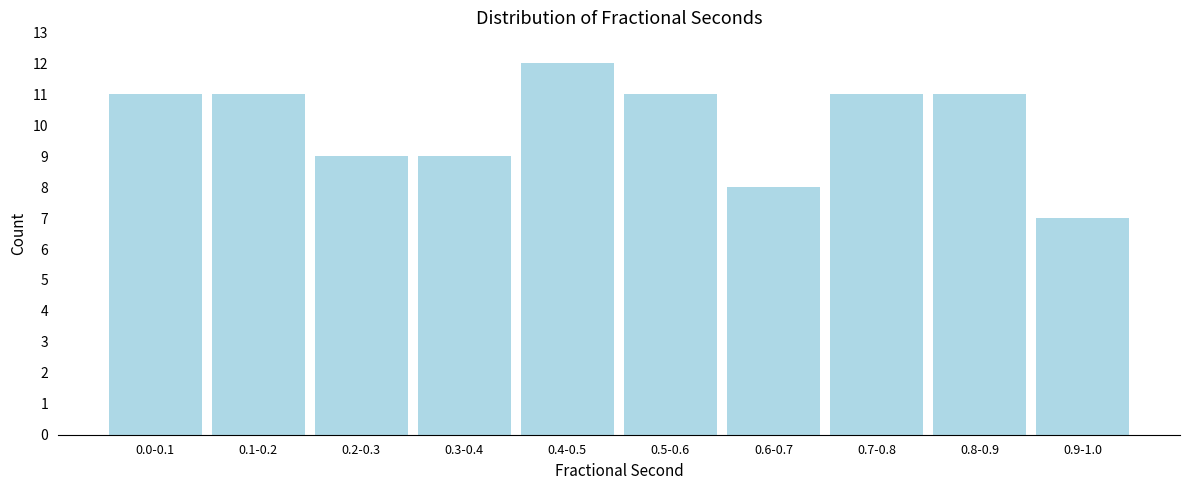

Reading left to right, transcribe all the data shown in this chart.

0.0-0.1=11	0.1-0.2=11	0.2-0.3=9	0.3-0.4=9	0.4-0.5=12	0.5-0.6=11	0.6-0.7=8	0.7-0.8=11	0.8-0.9=11	0.9-1.0=7